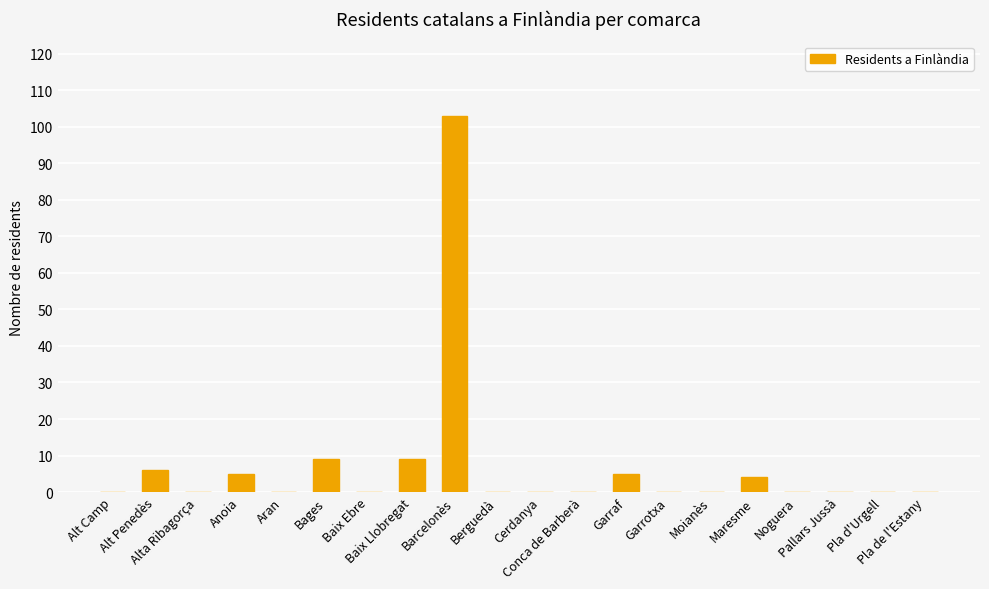

What is the sum of all values?

141